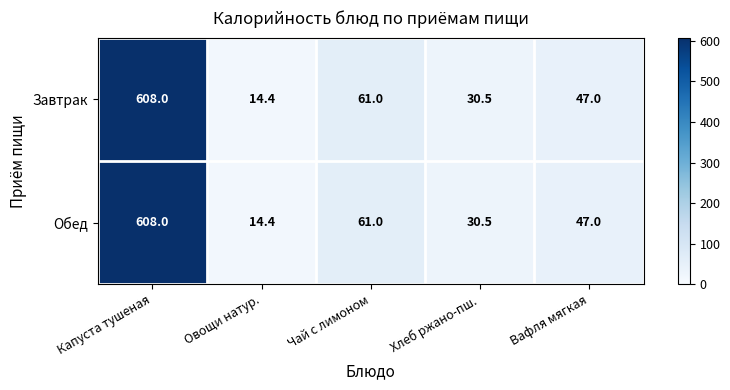

At which category is the sum across all series the highest?

Капуста тушеная